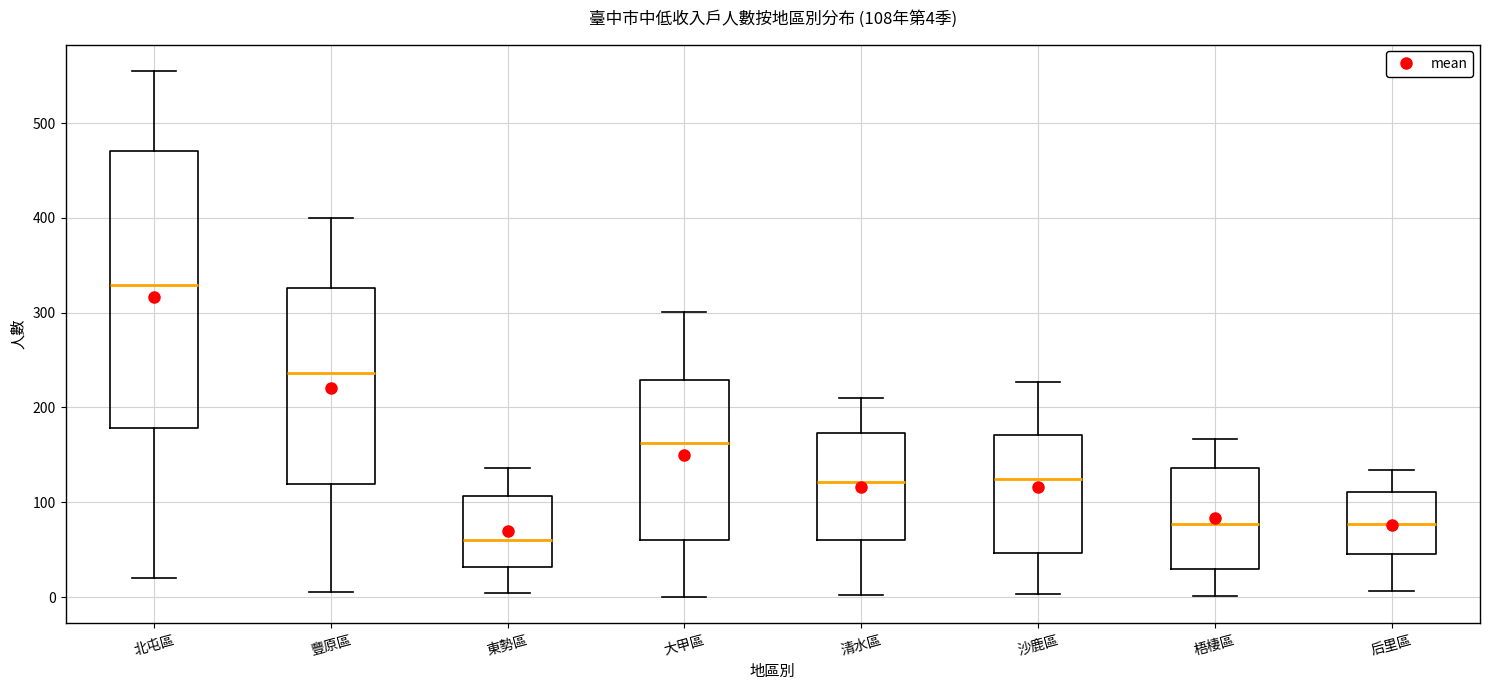

Which box's median line is the lowest?

東勢區